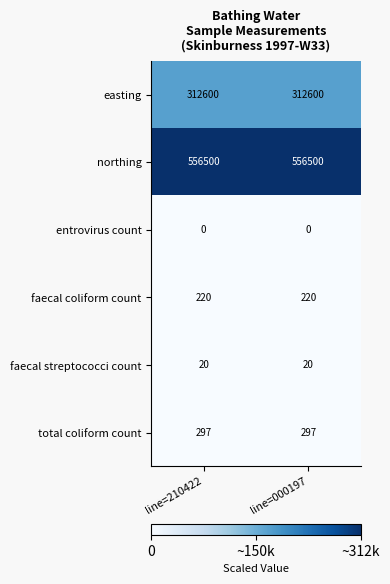

How many categories are shown in the chart?

2